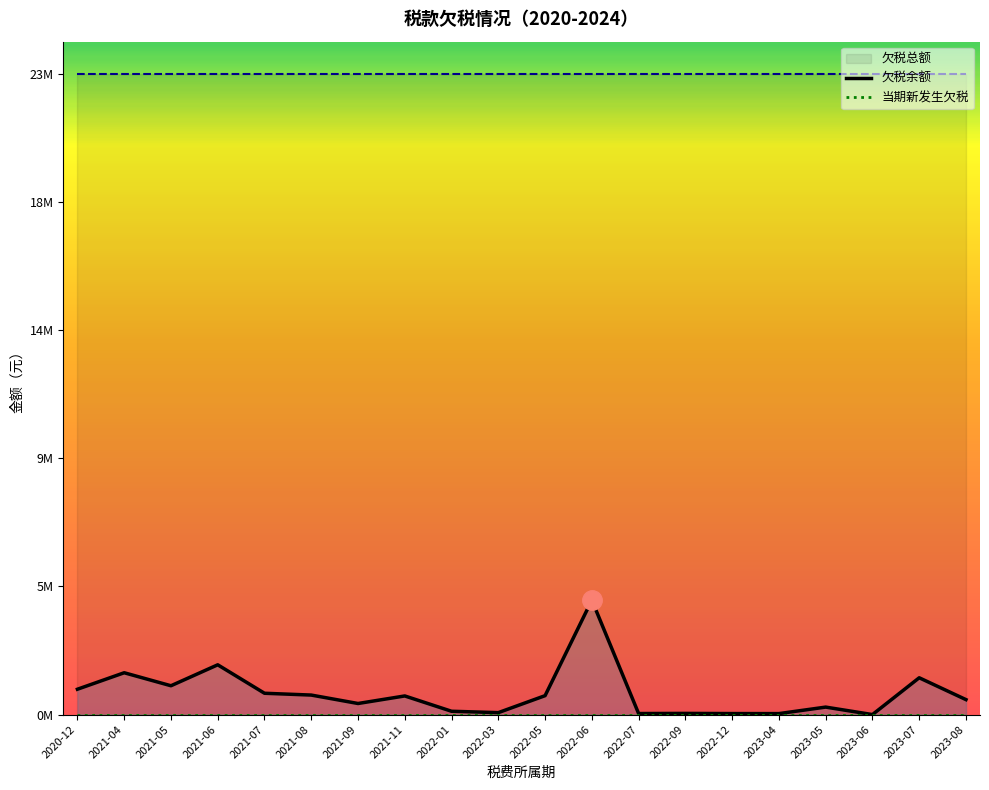

Which series has the largest total across all categories?

欠税总额